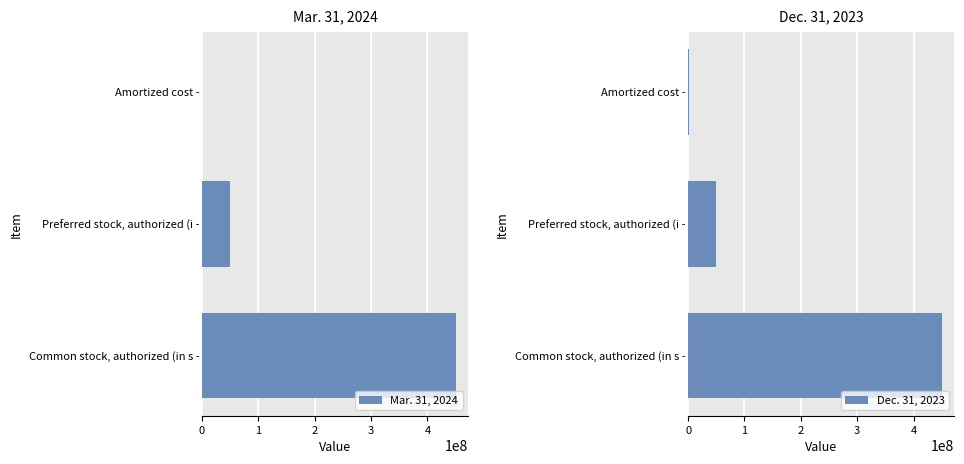

How many Mar. 31, 2024 values are between 820339 and 450000000?

3